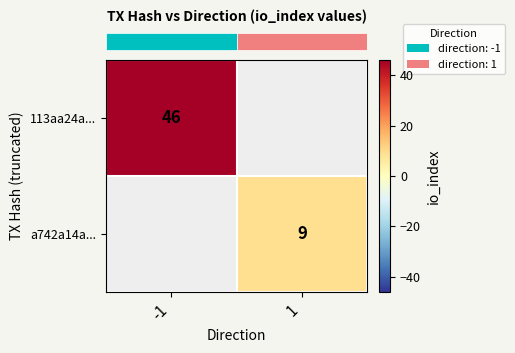

Between 1 and -1, which is larger?

-1